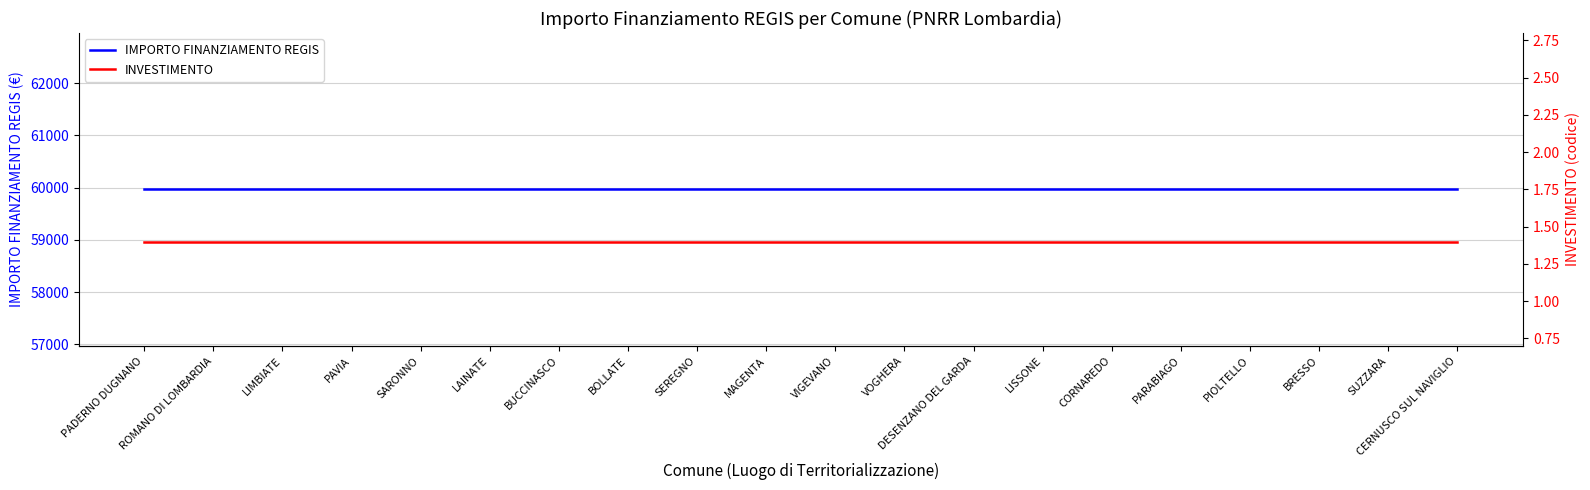

Is it true that IMPORTO FINANZIAMENTO REGIS equals 23491.0 at CERNUSCO SUL NAVIGLIO?

False